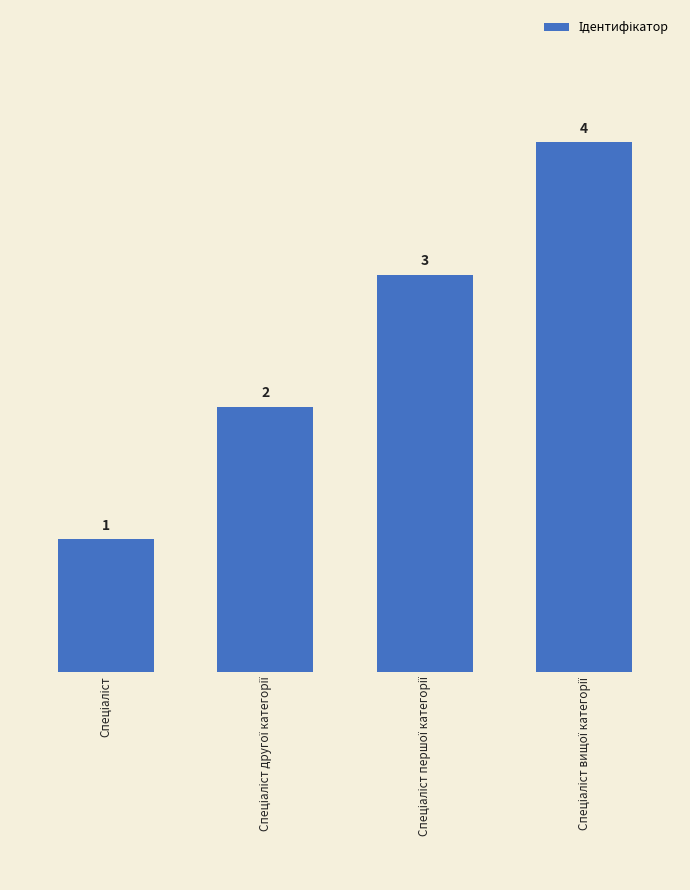

What is the difference between the maximum and minimum values?

3